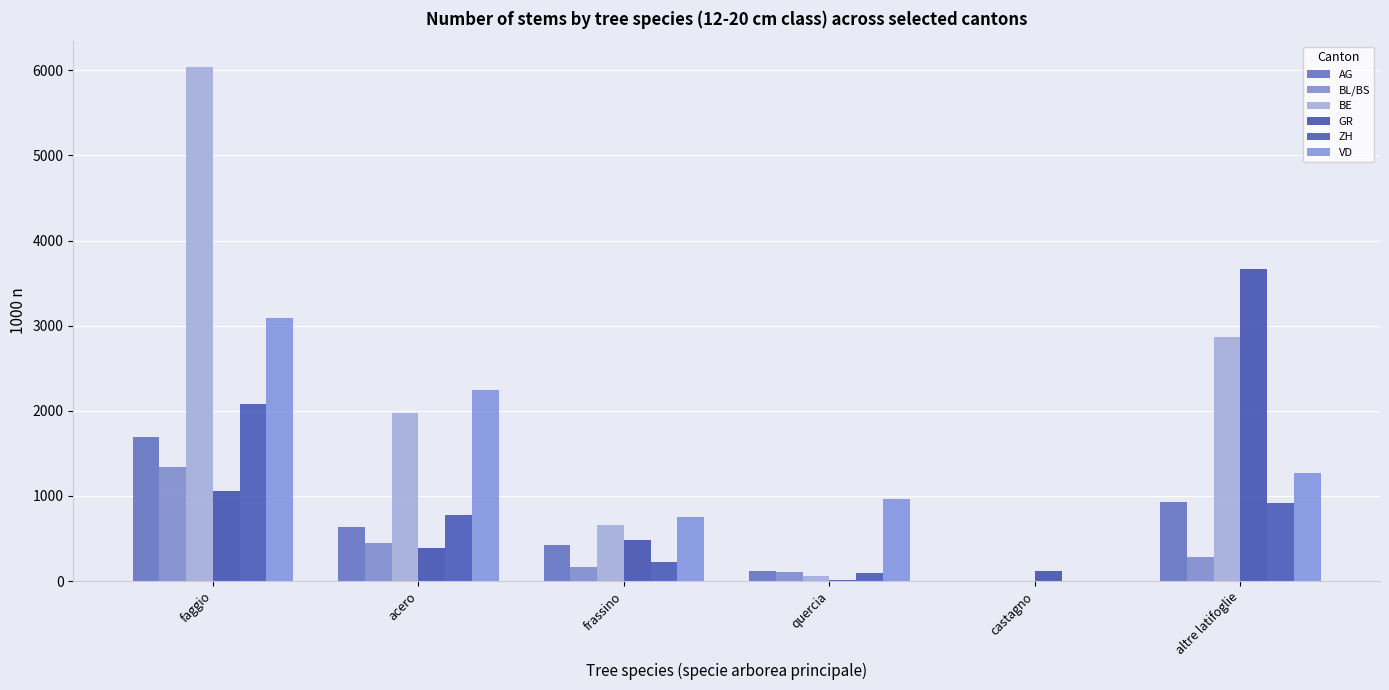

Are the bars horizontal?

No